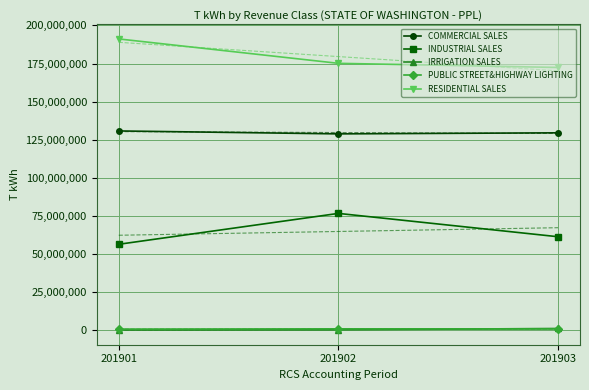

Which category has the lowest value across all series?

201901